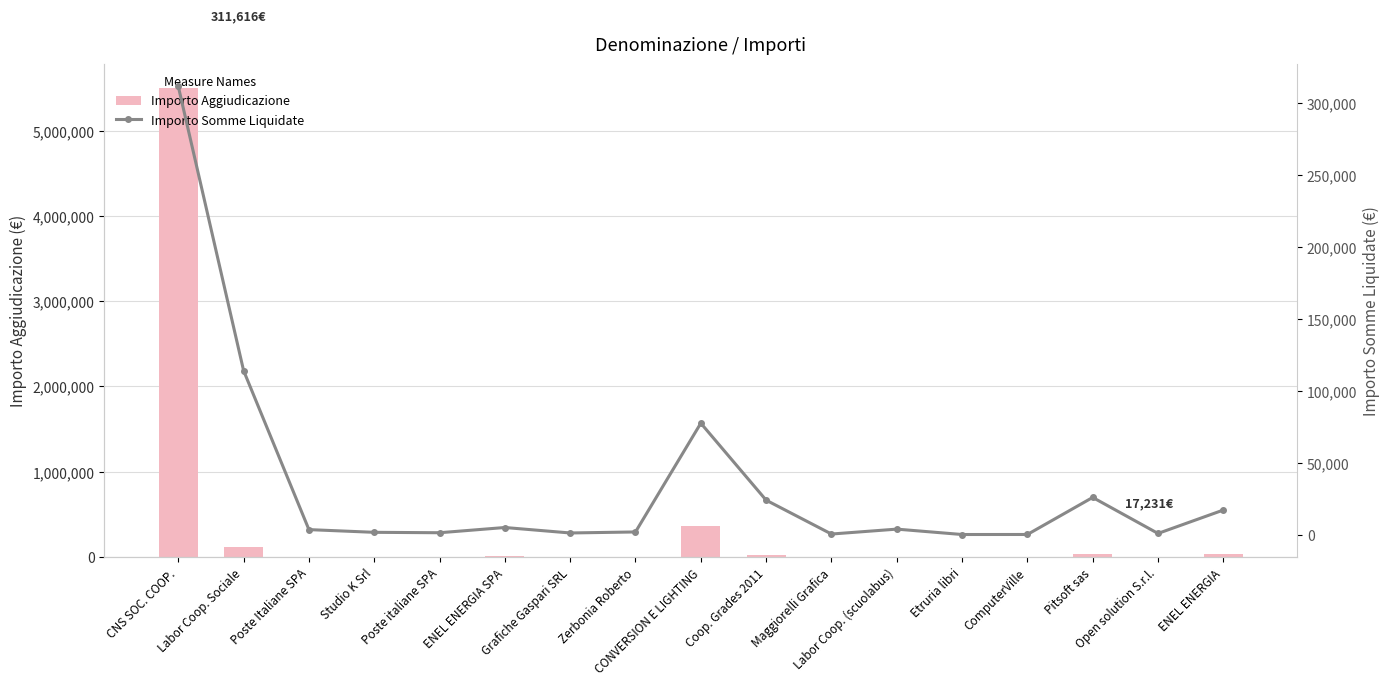

What is the total value across all series at Open solution S.r.l.?

1940.0